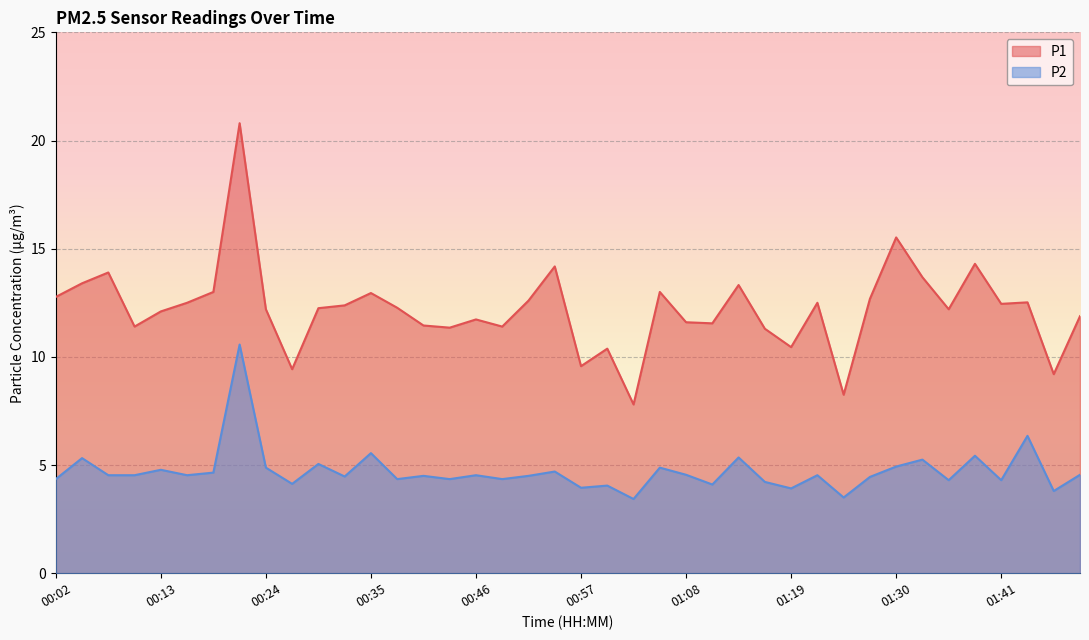

How many data points in P1 are above 12?

24